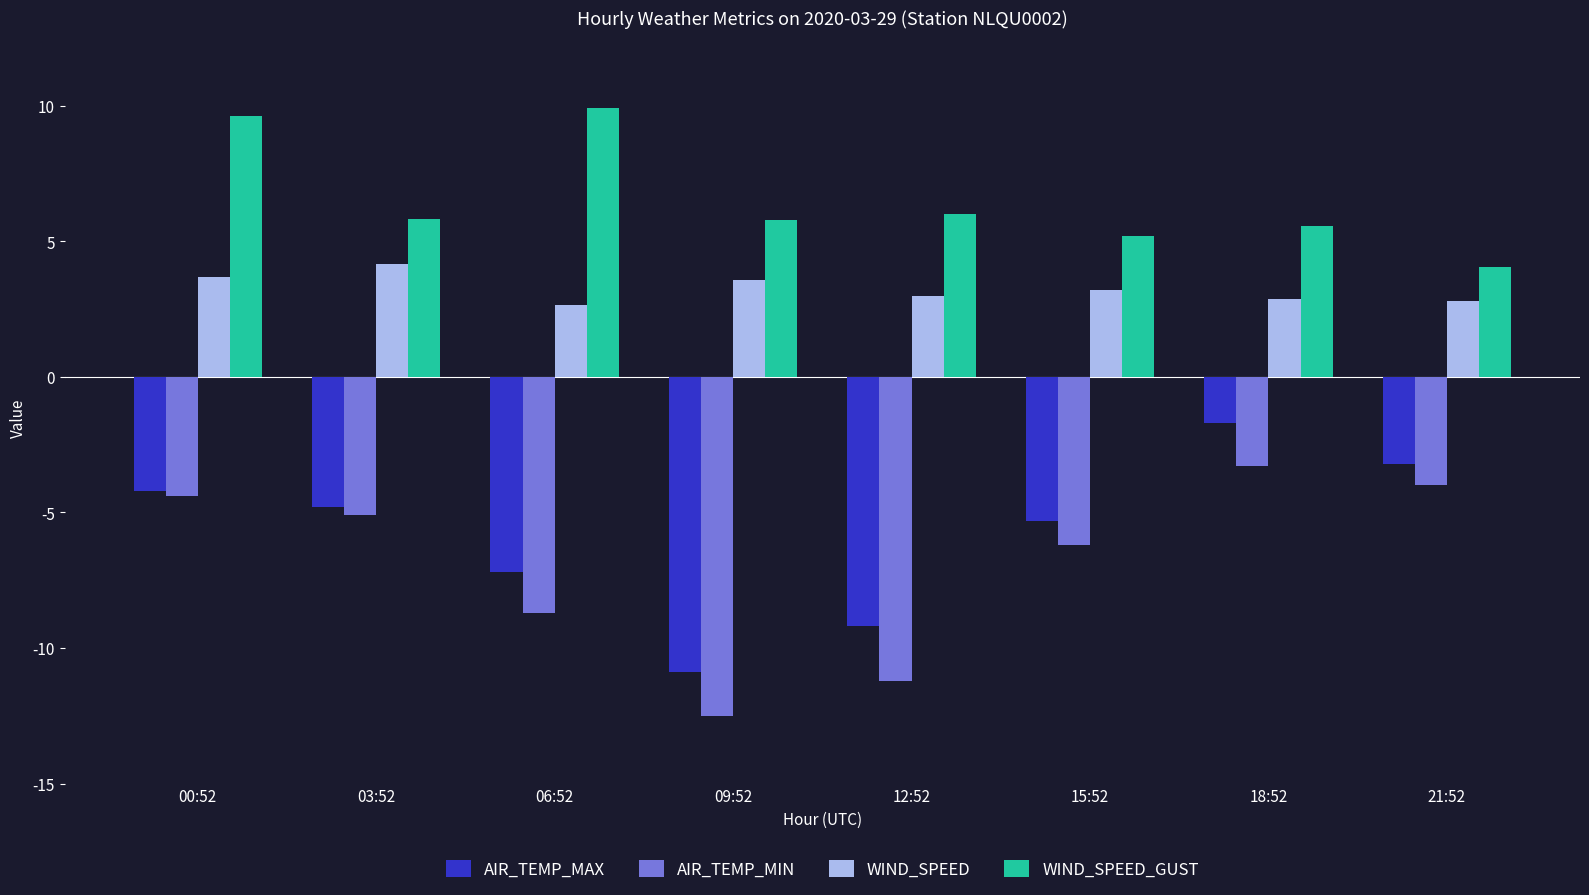

What is the total value across all series at 18:52?

3.4